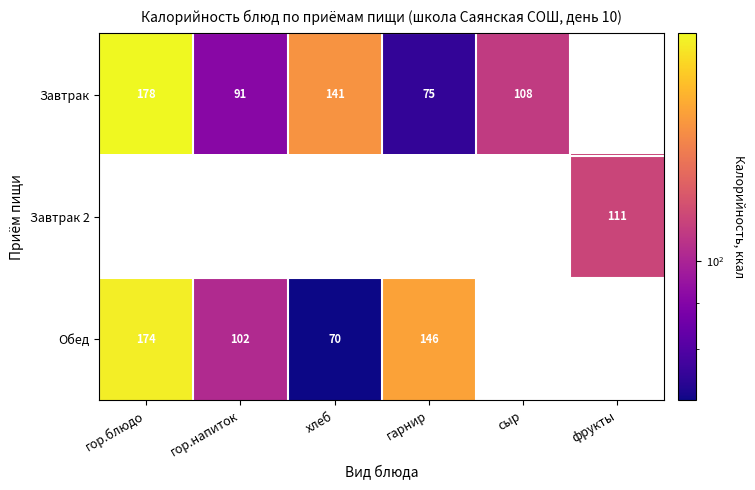

The Завтрак series shows 110.8 at гарнир. True or false?

False